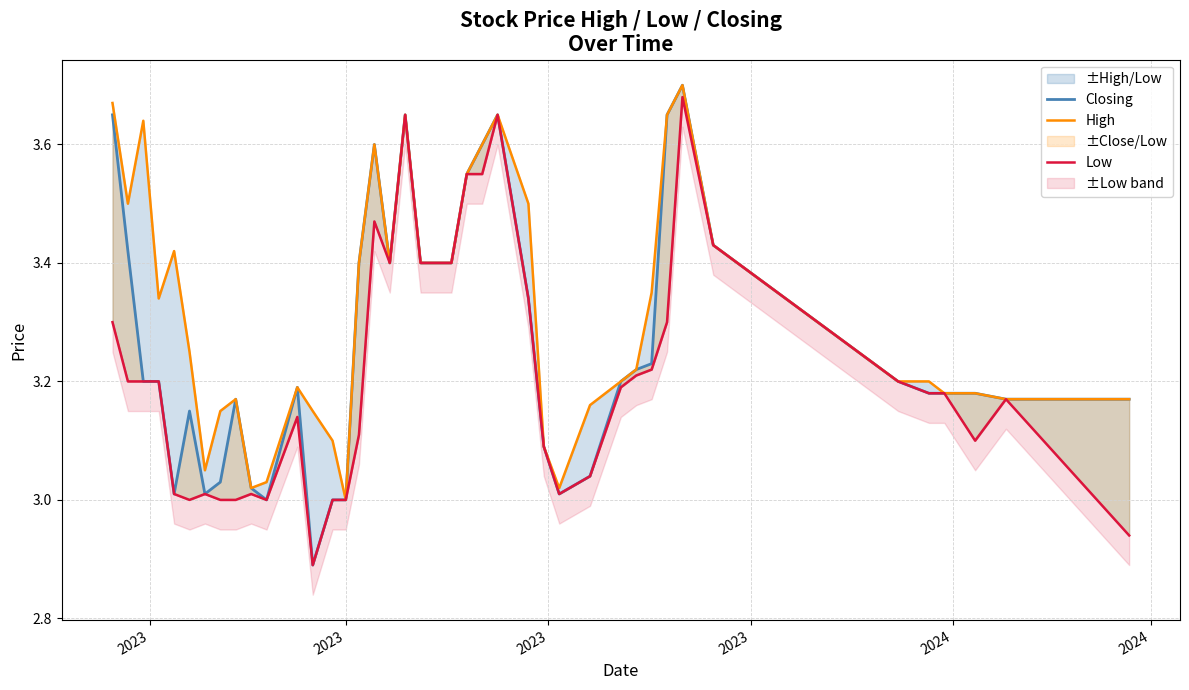

How many lines are shown in the chart?

3